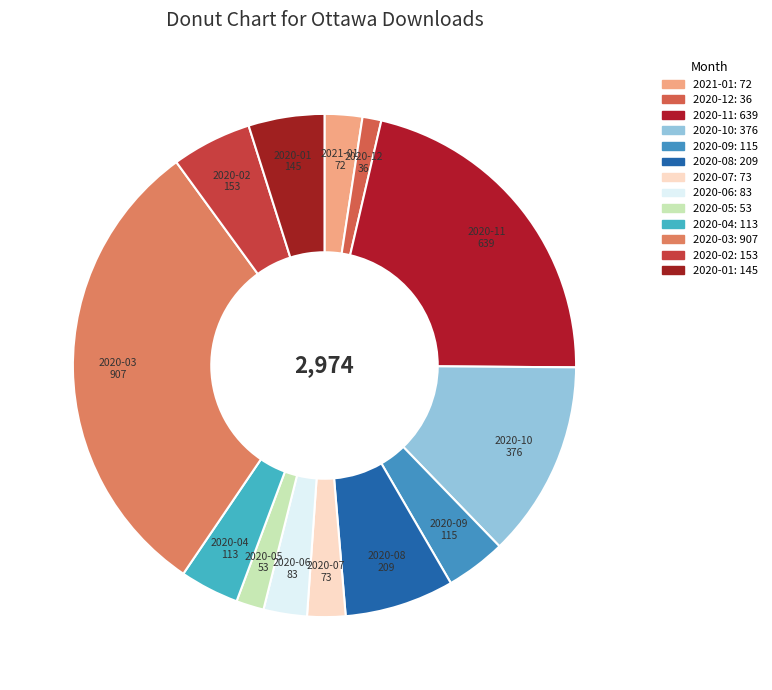

Does 2020-03 account for over 50% of the chart?

No